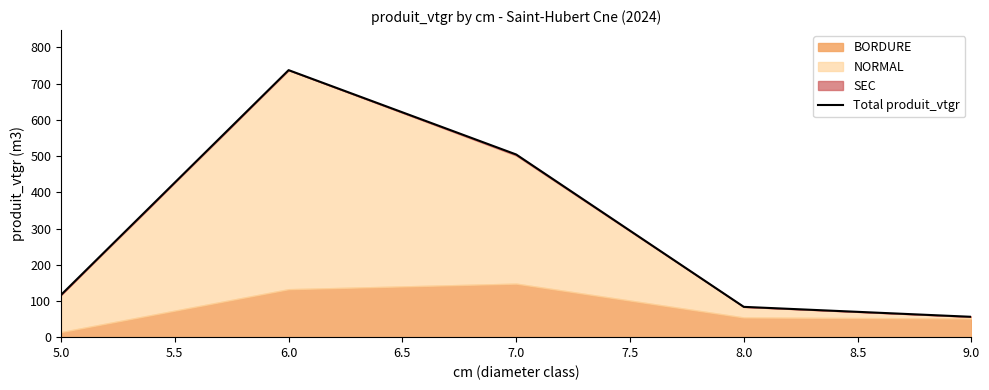

How many lines are shown in the chart?

1